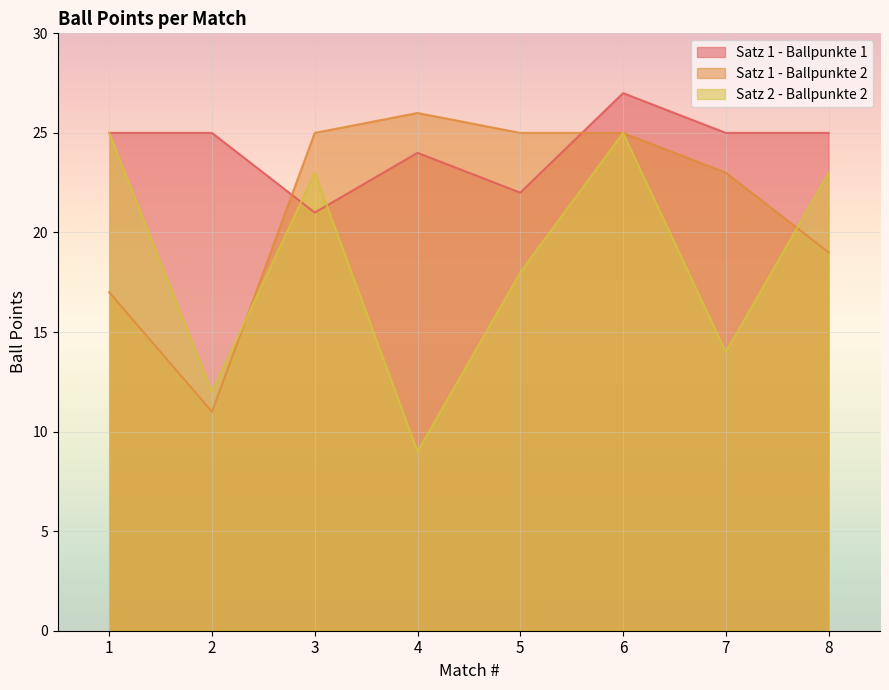

Reading left to right, transcribe all the data shown in this chart.

Satz 1 - Ballpunkte 1: 25	25	21	24	22	27	25	25
Satz 1 - Ballpunkte 2: 17	11	25	26	25	25	23	19
Satz 2 - Ballpunkte 2: 25	12	23	9	18	25	14	23